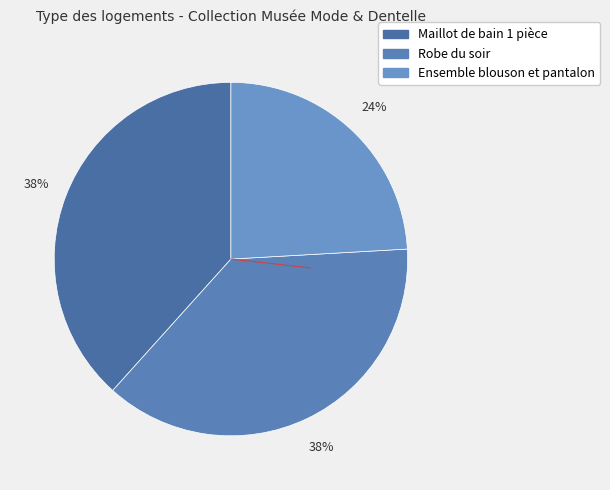

To the nearest percent, what is the combined percentage of Maillot de bain 1 pièce and Ensemble blouson et pantalon?

62%